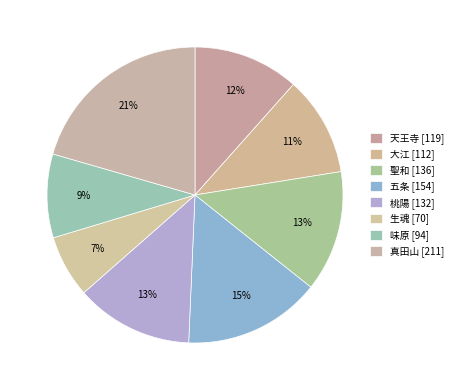

To the nearest percent, what is the difference between the 大江 and 味原 slice percentages?

2%